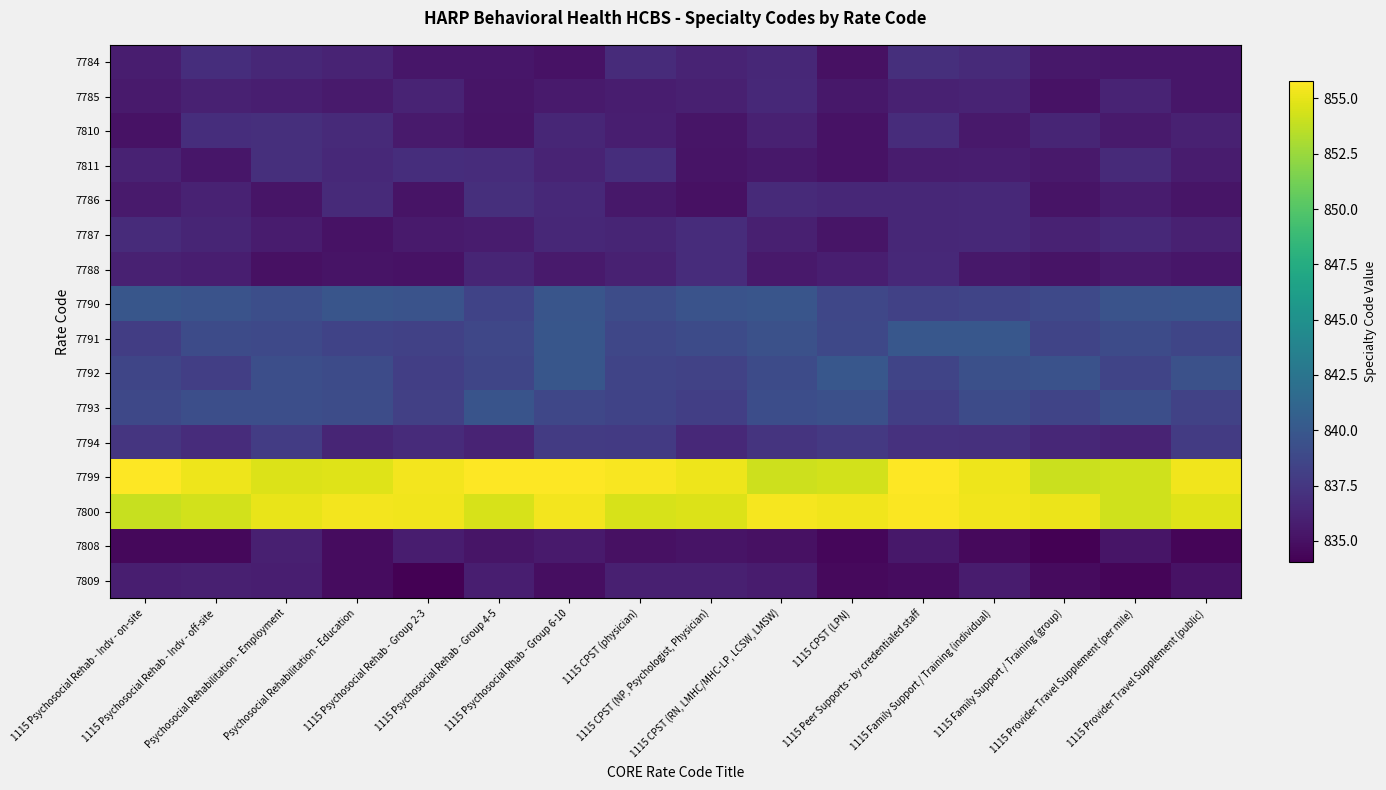

Reading right to left, transcribe all the data shown in this chart.

7784: 1115 Provider Travel Supplement (public)=835.4	1115 Provider Travel Supplement (per mile)=835.4	1115 Family Support / Training (group)=835.4	1115 Family Support / Training (individual)=836.7	1115 Peer Supports - by credentialed staff=836.9	1115 CPST (LPN)=835.0	1115 CPST (RN, LMHC/MHC-LP, LCSW, LMSW)=836.4	1115 CPST (NP, Psychologist, Physician)=836.2	1115 CPST (physician)=836.7	1115 Psychosocial Rhab - Group 6-10=835.1	1115 Psychosocial Rehab - Group 4-5=835.3	1115 Psychosocial Rehab - Group 2-3=835.3	Psychosocial Rehabilitation - Education=836.2	Psychosocial Rehabilitation - Employment=836.5	1115 Psychosocial Rehab - Indv - off-site=836.9	1115 Psychosocial Rehab - Indv - on-site=835.7
7785: 1115 Provider Travel Supplement (public)=835.3	1115 Provider Travel Supplement (per mile)=836.2	1115 Family Support / Training (group)=835.1	1115 Family Support / Training (individual)=836.2	1115 Peer Supports - by credentialed staff=836.0	1115 CPST (LPN)=835.4	1115 CPST (RN, LMHC/MHC-LP, LCSW, LMSW)=836.6	1115 CPST (NP, Psychologist, Physician)=835.9	1115 CPST (physician)=835.7	1115 Psychosocial Rhab - Group 6-10=835.6	1115 Psychosocial Rehab - Group 4-5=835.3	1115 Psychosocial Rehab - Group 2-3=836.2	Psychosocial Rehabilitation - Education=835.6	Psychosocial Rehabilitation - Employment=835.9	1115 Psychosocial Rehab - Indv - off-site=836.0	1115 Psychosocial Rehab - Indv - on-site=835.6
7810: 1115 Provider Travel Supplement (public)=836.0	1115 Provider Travel Supplement (per mile)=835.6	1115 Family Support / Training (group)=836.3	1115 Family Support / Training (individual)=835.5	1115 Peer Supports - by credentialed staff=836.8	1115 CPST (LPN)=835.1	1115 CPST (RN, LMHC/MHC-LP, LCSW, LMSW)=836.0	1115 CPST (NP, Psychologist, Physician)=835.2	1115 CPST (physician)=835.9	1115 Psychosocial Rhab - Group 6-10=836.4	1115 Psychosocial Rehab - Group 4-5=835.2	1115 Psychosocial Rehab - Group 2-3=835.6	Psychosocial Rehabilitation - Education=836.6	Psychosocial Rehabilitation - Employment=836.9	1115 Psychosocial Rehab - Indv - off-site=836.9	1115 Psychosocial Rehab - Indv - on-site=835.1
7811: 1115 Provider Travel Supplement (public)=835.7	1115 Provider Travel Supplement (per mile)=836.7	1115 Family Support / Training (group)=835.5	1115 Family Support / Training (individual)=835.8	1115 Peer Supports - by credentialed staff=835.7	1115 CPST (LPN)=835.1	1115 CPST (RN, LMHC/MHC-LP, LCSW, LMSW)=835.4	1115 CPST (NP, Psychologist, Physician)=835.2	1115 CPST (physician)=836.8	1115 Psychosocial Rhab - Group 6-10=836.2	1115 Psychosocial Rehab - Group 4-5=836.8	1115 Psychosocial Rehab - Group 2-3=836.9	Psychosocial Rehabilitation - Education=836.6	Psychosocial Rehabilitation - Employment=836.9	1115 Psychosocial Rehab - Indv - off-site=835.4	1115 Psychosocial Rehab - Indv - on-site=836.1
7786: 1115 Provider Travel Supplement (public)=835.2	1115 Provider Travel Supplement (per mile)=835.7	1115 Family Support / Training (group)=835.1	1115 Family Support / Training (individual)=836.5	1115 Peer Supports - by credentialed staff=836.5	1115 CPST (LPN)=836.4	1115 CPST (RN, LMHC/MHC-LP, LCSW, LMSW)=836.6	1115 CPST (NP, Psychologist, Physician)=835.0	1115 CPST (physician)=835.4	1115 Psychosocial Rhab - Group 6-10=836.5	1115 Psychosocial Rehab - Group 4-5=837.0	1115 Psychosocial Rehab - Group 2-3=835.1	Psychosocial Rehabilitation - Education=836.6	Psychosocial Rehabilitation - Employment=835.3	1115 Psychosocial Rehab - Indv - off-site=836.1	1115 Psychosocial Rehab - Indv - on-site=835.6
7787: 1115 Provider Travel Supplement (public)=836.0	1115 Provider Travel Supplement (per mile)=836.5	1115 Family Support / Training (group)=836.1	1115 Family Support / Training (individual)=836.5	1115 Peer Supports - by credentialed staff=836.4	1115 CPST (LPN)=835.2	1115 CPST (RN, LMHC/MHC-LP, LCSW, LMSW)=835.9	1115 CPST (NP, Psychologist, Physician)=836.8	1115 CPST (physician)=836.3	1115 Psychosocial Rhab - Group 6-10=836.5	1115 Psychosocial Rehab - Group 4-5=835.7	1115 Psychosocial Rehab - Group 2-3=835.6	Psychosocial Rehabilitation - Education=835.1	Psychosocial Rehabilitation - Employment=835.7	1115 Psychosocial Rehab - Indv - off-site=836.2	1115 Psychosocial Rehab - Indv - on-site=836.7
7788: 1115 Provider Travel Supplement (public)=835.3	1115 Provider Travel Supplement (per mile)=835.6	1115 Family Support / Training (group)=835.2	1115 Family Support / Training (individual)=835.5	1115 Peer Supports - by credentialed staff=836.5	1115 CPST (LPN)=835.8	1115 CPST (RN, LMHC/MHC-LP, LCSW, LMSW)=835.5	1115 CPST (NP, Psychologist, Physician)=836.8	1115 CPST (physician)=836.0	1115 Psychosocial Rhab - Group 6-10=835.6	1115 Psychosocial Rehab - Group 4-5=836.3	1115 Psychosocial Rehab - Group 2-3=835.1	Psychosocial Rehabilitation - Education=835.2	Psychosocial Rehabilitation - Employment=835.1	1115 Psychosocial Rehab - Indv - off-site=835.9	1115 Psychosocial Rehab - Indv - on-site=836.0
7790: 1115 Provider Travel Supplement (public)=839.7	1115 Provider Travel Supplement (per mile)=839.6	1115 Family Support / Training (group)=838.9	1115 Family Support / Training (individual)=838.5	1115 Peer Supports - by credentialed staff=838.2	1115 CPST (LPN)=838.6	1115 CPST (RN, LMHC/MHC-LP, LCSW, LMSW)=839.8	1115 CPST (NP, Psychologist, Physician)=839.6	1115 CPST (physician)=839.1	1115 Psychosocial Rhab - Group 6-10=839.8	1115 Psychosocial Rehab - Group 4-5=838.4	1115 Psychosocial Rehab - Group 2-3=839.6	Psychosocial Rehabilitation - Education=839.7	Psychosocial Rehabilitation - Employment=839.3	1115 Psychosocial Rehab - Indv - off-site=839.6	1115 Psychosocial Rehab - Indv - on-site=839.9
7791: 1115 Provider Travel Supplement (public)=838.6	1115 Provider Travel Supplement (per mile)=839.0	1115 Family Support / Training (group)=838.5	1115 Family Support / Training (individual)=839.9	1115 Peer Supports - by credentialed staff=839.9	1115 CPST (LPN)=838.7	1115 CPST (RN, LMHC/MHC-LP, LCSW, LMSW)=839.4	1115 CPST (NP, Psychologist, Physician)=839.0	1115 CPST (physician)=838.6	1115 Psychosocial Rhab - Group 6-10=839.9	1115 Psychosocial Rehab - Group 4-5=838.7	1115 Psychosocial Rehab - Group 2-3=838.2	Psychosocial Rehabilitation - Education=838.4	Psychosocial Rehabilitation - Employment=838.8	1115 Psychosocial Rehab - Indv - off-site=839.0	1115 Psychosocial Rehab - Indv - on-site=838.0
7792: 1115 Provider Travel Supplement (public)=839.5	1115 Provider Travel Supplement (per mile)=838.5	1115 Family Support / Training (group)=839.5	1115 Family Support / Training (individual)=839.3	1115 Peer Supports - by credentialed staff=838.5	1115 CPST (LPN)=840.0	1115 CPST (RN, LMHC/MHC-LP, LCSW, LMSW)=839.0	1115 CPST (NP, Psychologist, Physician)=838.3	1115 CPST (physician)=838.5	1115 Psychosocial Rhab - Group 6-10=839.8	1115 Psychosocial Rehab - Group 4-5=838.6	1115 Psychosocial Rehab - Group 2-3=838.1	Psychosocial Rehabilitation - Education=839.0	Psychosocial Rehabilitation - Employment=839.2	1115 Psychosocial Rehab - Indv - off-site=838.1	1115 Psychosocial Rehab - Indv - on-site=838.6
7793: 1115 Provider Travel Supplement (public)=838.3	1115 Provider Travel Supplement (per mile)=839.3	1115 Family Support / Training (group)=838.5	1115 Family Support / Training (individual)=839.0	1115 Peer Supports - by credentialed staff=838.0	1115 CPST (LPN)=839.4	1115 CPST (RN, LMHC/MHC-LP, LCSW, LMSW)=839.2	1115 CPST (NP, Psychologist, Physician)=838.1	1115 CPST (physician)=838.4	1115 Psychosocial Rhab - Group 6-10=838.6	1115 Psychosocial Rehab - Group 4-5=839.7	1115 Psychosocial Rehab - Group 2-3=838.2	Psychosocial Rehabilitation - Education=839.1	Psychosocial Rehabilitation - Employment=839.3	1115 Psychosocial Rehab - Indv - off-site=839.3	1115 Psychosocial Rehab - Indv - on-site=838.7
7794: 1115 Provider Travel Supplement (public)=837.8	1115 Provider Travel Supplement (per mile)=836.2	1115 Family Support / Training (group)=836.5	1115 Family Support / Training (individual)=837.1	1115 Peer Supports - by credentialed staff=837.1	1115 CPST (LPN)=837.6	1115 CPST (RN, LMHC/MHC-LP, LCSW, LMSW)=837.3	1115 CPST (NP, Psychologist, Physician)=836.5	1115 CPST (physician)=837.8	1115 Psychosocial Rhab - Group 6-10=837.8	1115 Psychosocial Rehab - Group 4-5=836.2	1115 Psychosocial Rehab - Group 2-3=836.7	Psychosocial Rehabilitation - Education=836.3	Psychosocial Rehabilitation - Employment=837.9	1115 Psychosocial Rehab - Indv - off-site=836.8	1115 Psychosocial Rehab - Indv - on-site=837.4
7799: 1115 Provider Travel Supplement (public)=855.3	1115 Provider Travel Supplement (per mile)=854.2	1115 Family Support / Training (group)=854.0	1115 Family Support / Training (individual)=855.2	1115 Peer Supports - by credentialed staff=855.8	1115 CPST (LPN)=854.3	1115 CPST (RN, LMHC/MHC-LP, LCSW, LMSW)=854.2	1115 CPST (NP, Psychologist, Physician)=855.3	1115 CPST (physician)=855.6	1115 Psychosocial Rhab - Group 6-10=855.8	1115 Psychosocial Rehab - Group 4-5=855.8	1115 Psychosocial Rehab - Group 2-3=855.5	Psychosocial Rehabilitation - Education=854.7	Psychosocial Rehabilitation - Employment=854.7	1115 Psychosocial Rehab - Indv - off-site=855.3	1115 Psychosocial Rehab - Indv - on-site=855.8
7800: 1115 Provider Travel Supplement (public)=854.7	1115 Provider Travel Supplement (per mile)=854.2	1115 Family Support / Training (group)=855.1	1115 Family Support / Training (individual)=855.3	1115 Peer Supports - by credentialed staff=855.7	1115 CPST (LPN)=855.3	1115 CPST (RN, LMHC/MHC-LP, LCSW, LMSW)=855.5	1115 CPST (NP, Psychologist, Physician)=854.7	1115 CPST (physician)=854.5	1115 Psychosocial Rhab - Group 6-10=855.4	1115 Psychosocial Rehab - Group 4-5=854.4	1115 Psychosocial Rehab - Group 2-3=855.3	Psychosocial Rehabilitation - Education=855.4	Psychosocial Rehabilitation - Employment=855.1	1115 Psychosocial Rehab - Indv - off-site=854.3	1115 Psychosocial Rehab - Indv - on-site=854.0
7808: 1115 Provider Travel Supplement (public)=834.4	1115 Provider Travel Supplement (per mile)=835.3	1115 Family Support / Training (group)=834.0	1115 Family Support / Training (individual)=834.6	1115 Peer Supports - by credentialed staff=835.4	1115 CPST (LPN)=834.4	1115 CPST (RN, LMHC/MHC-LP, LCSW, LMSW)=835.0	1115 CPST (NP, Psychologist, Physician)=835.2	1115 CPST (physician)=835.0	1115 Psychosocial Rhab - Group 6-10=835.6	1115 Psychosocial Rehab - Group 4-5=835.3	1115 Psychosocial Rehab - Group 2-3=835.8	Psychosocial Rehabilitation - Education=834.8	Psychosocial Rehabilitation - Employment=835.9	1115 Psychosocial Rehab - Indv - off-site=834.5	1115 Psychosocial Rehab - Indv - on-site=834.5
7809: 1115 Provider Travel Supplement (public)=835.1	1115 Provider Travel Supplement (per mile)=834.3	1115 Family Support / Training (group)=834.6	1115 Family Support / Training (individual)=835.7	1115 Peer Supports - by credentialed staff=834.8	1115 CPST (LPN)=834.6	1115 CPST (RN, LMHC/MHC-LP, LCSW, LMSW)=835.7	1115 CPST (NP, Psychologist, Physician)=835.9	1115 CPST (physician)=835.9	1115 Psychosocial Rhab - Group 6-10=834.9	1115 Psychosocial Rehab - Group 4-5=835.9	1115 Psychosocial Rehab - Group 2-3=834.0	Psychosocial Rehabilitation - Education=834.7	Psychosocial Rehabilitation - Employment=835.8	1115 Psychosocial Rehab - Indv - off-site=835.9	1115 Psychosocial Rehab - Indv - on-site=835.9